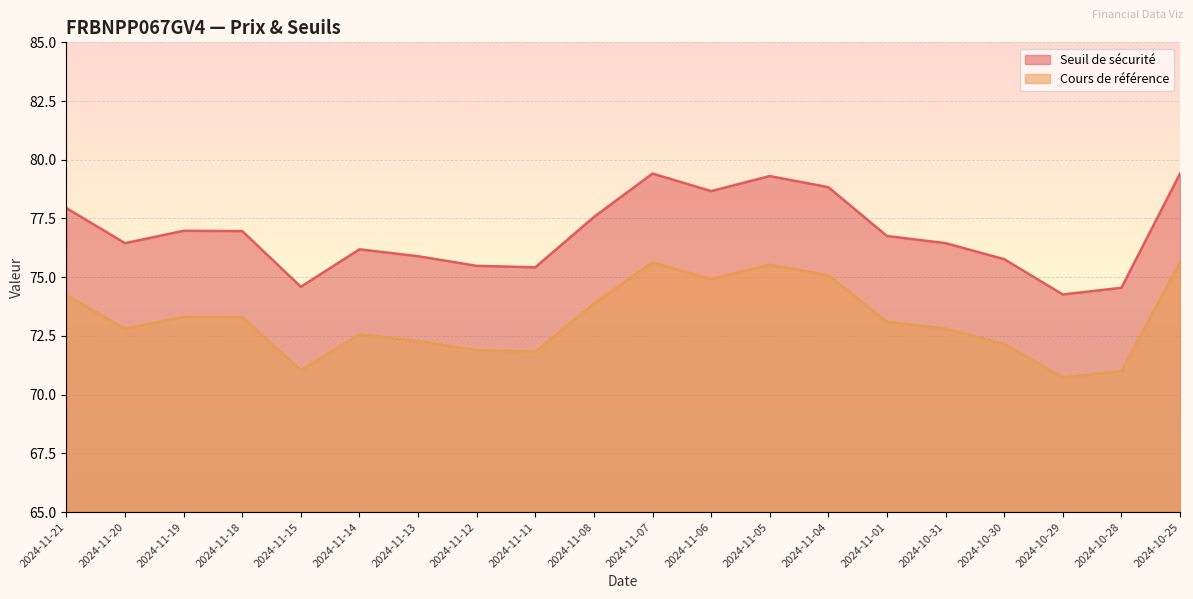

True or false: Cours de référence has a value of 106.2 at 2024-11-21.

False